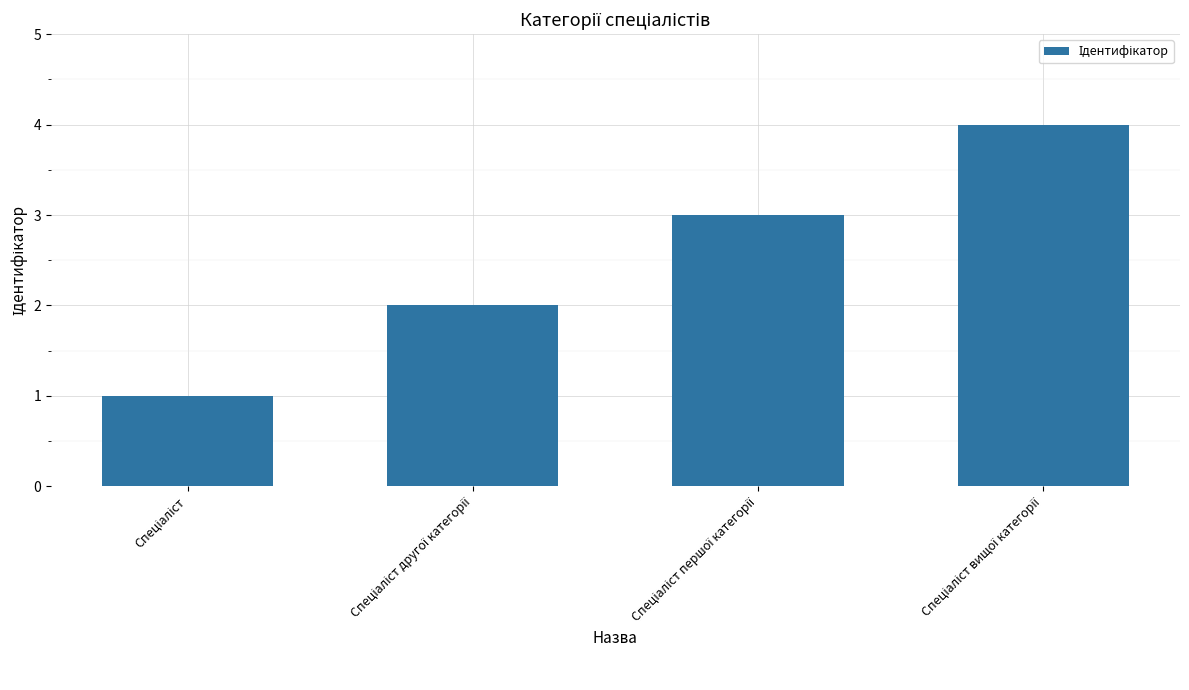

What is the greatest value displayed?

4